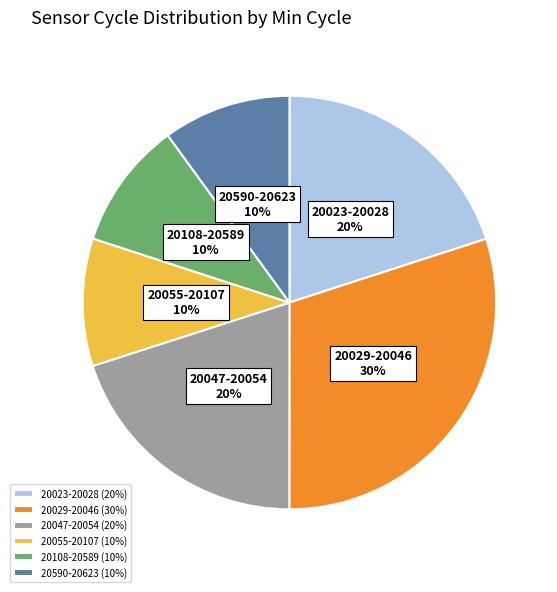

Count the number of slices in the pie.

6